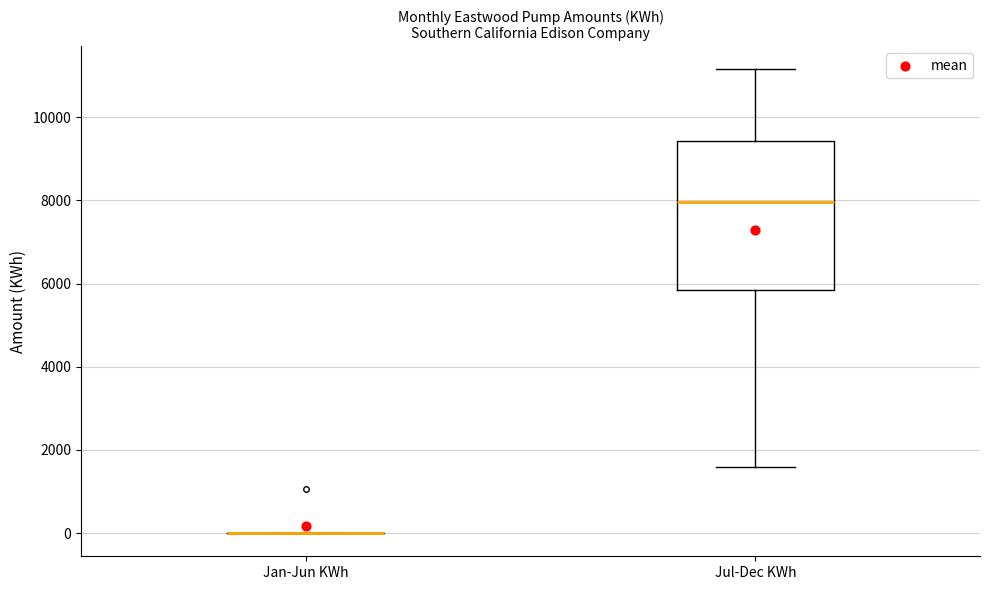

Comparing the boxes themselves (not the whiskers), which one is the tallest?

Jul-Dec KWh